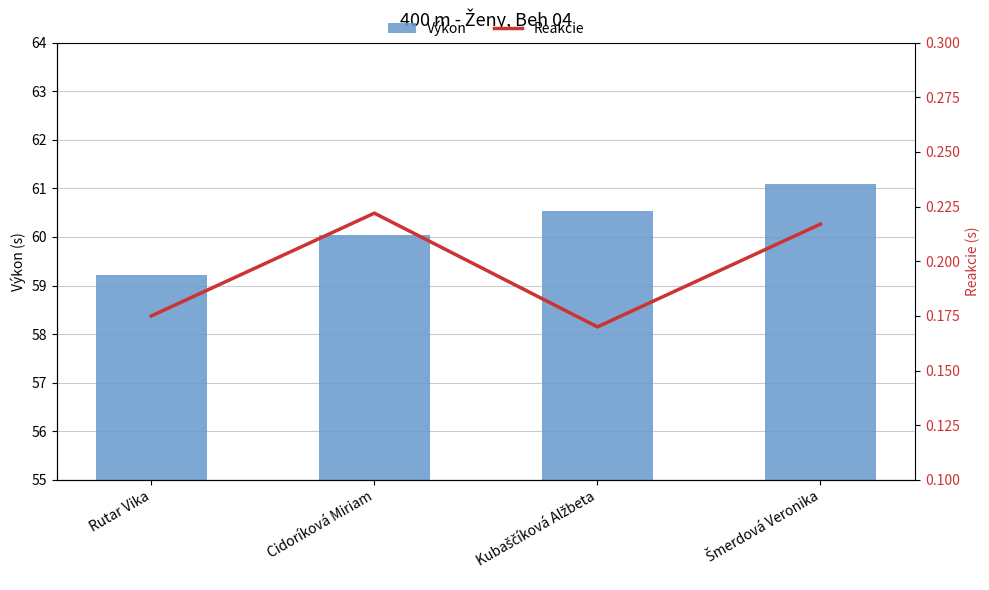

Is it true that Výkon equals 60.5 at Kubaščíková Alžbeta?

True